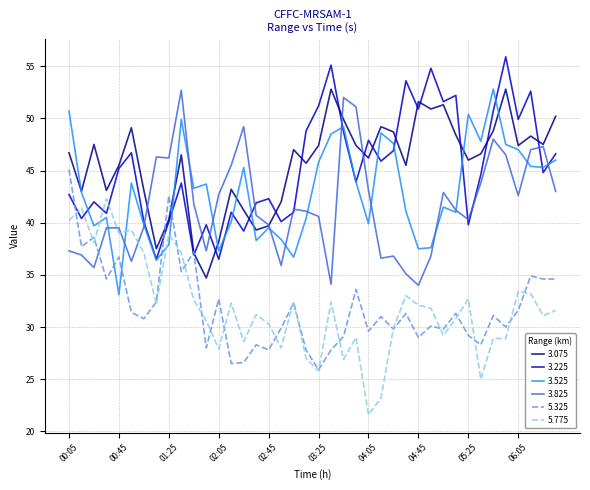

True or false: 5.775 and 3.225 intersect in this chart.

True